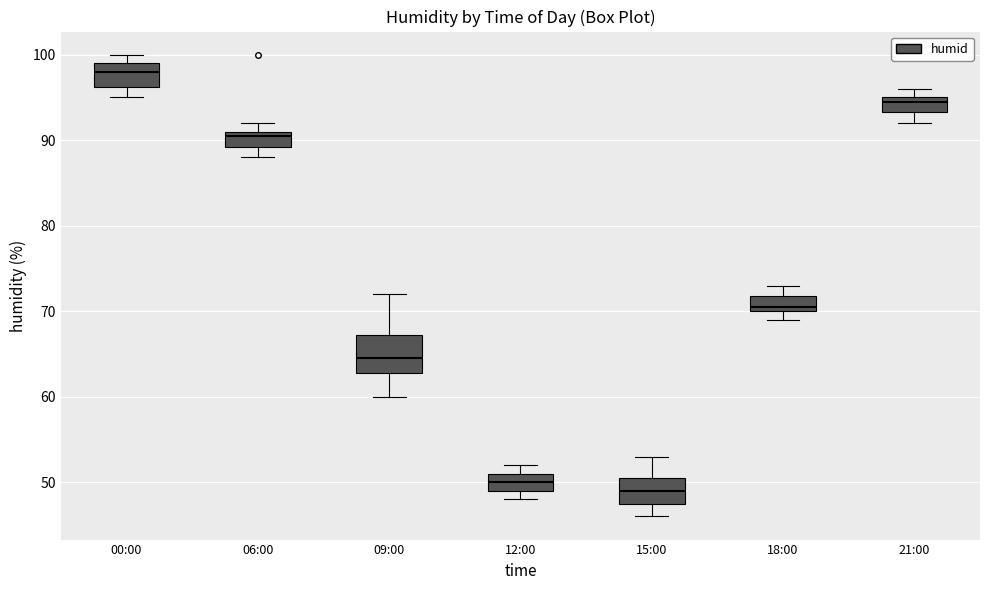

Reading left to right, read every box against the y-axis: the position of its median line, the range the box covers, and the ends of its whiskers. The values are not printed on the chart, so give them approximately, as read against the axis.

00:00: median 98, box 96 to 99, whiskers 95 to 100
06:00: median 91 (just below the box's upper edge), box 89 to 91, whiskers 88 to 92
09:00: median 65, box 63 to 67, whiskers 60 to 72
12:00: median 50, box 49 to 51, whiskers 48 to 52
15:00: median 49, box 48 to 51, whiskers 46 to 53
18:00: median 71, box 70 to 72, whiskers 69 to 73
21:00: median 95 (just below the box's upper edge), box 93 to 95, whiskers 92 to 96